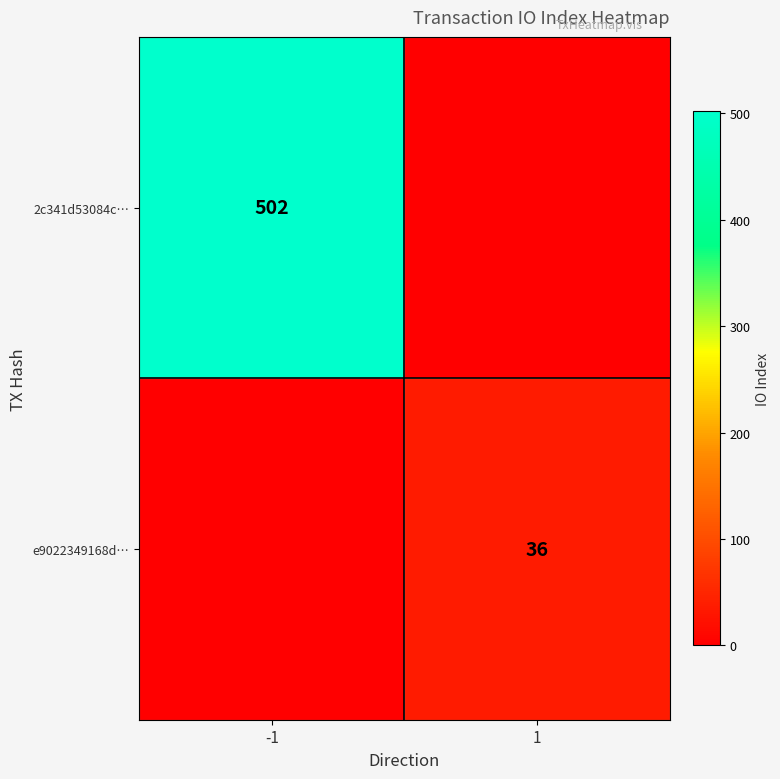

What is the spread (max minus min) of values at 1?

36